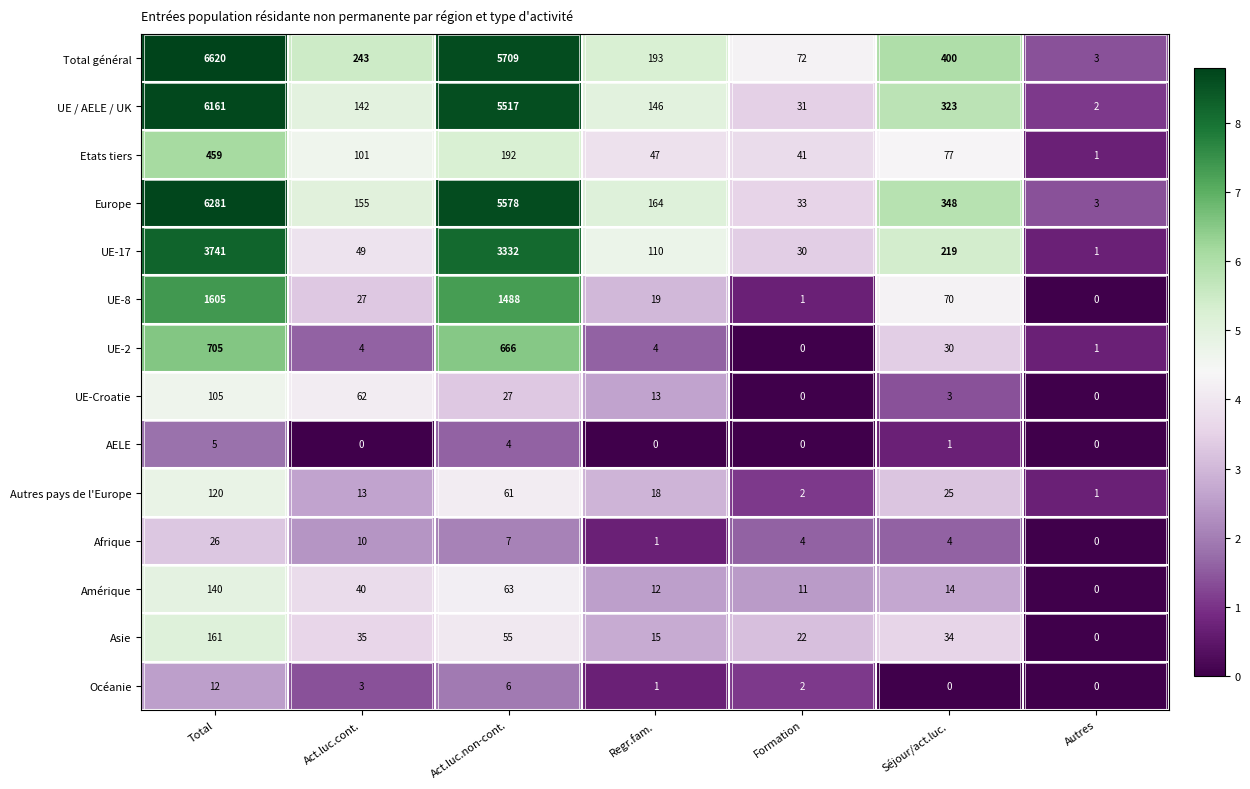

At how many categories does at least one series exceed 2?

7